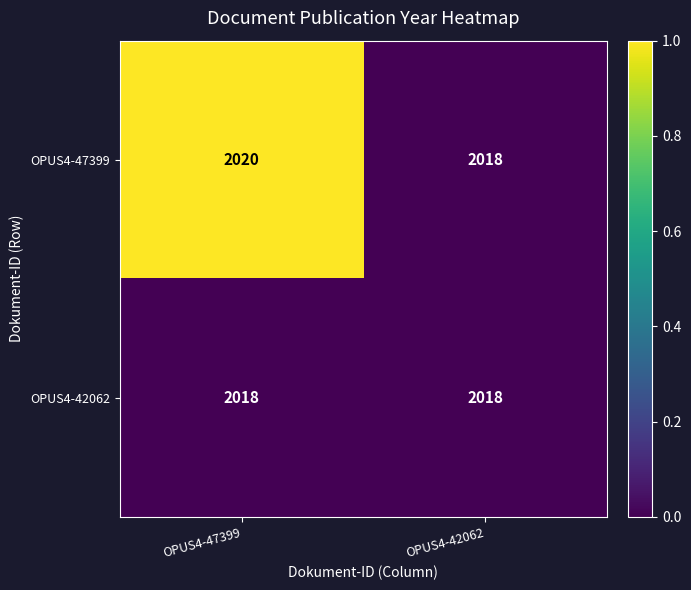

What is the smallest value displayed?

2018